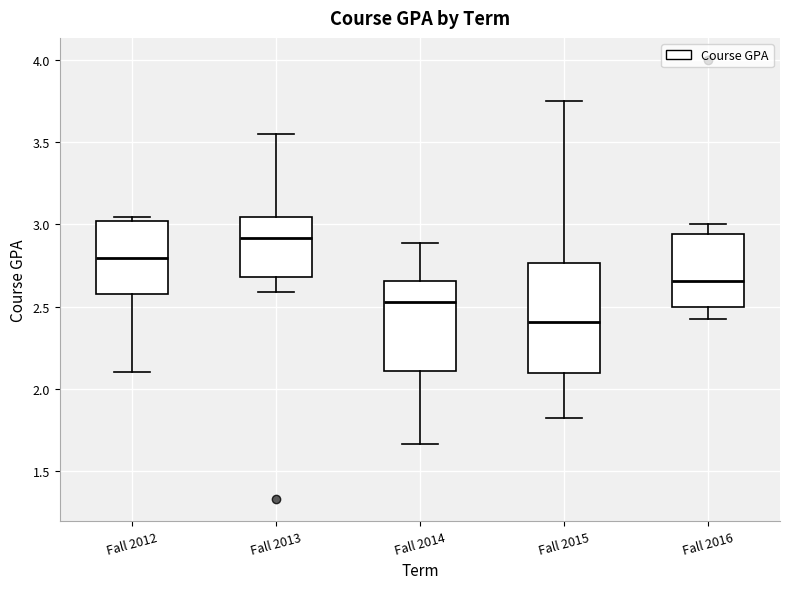

Comparing the boxes themselves (not the whiskers), which one is the tallest?

Fall 2015